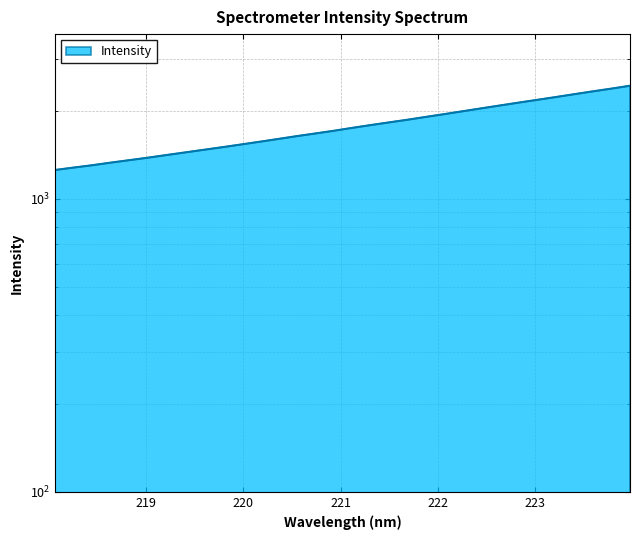

Rank the categories by value from lowest to highest.

218.0596, 218.2508, 218.442, 218.6332, 218.8244, 219.0156, 219.2067, 219.3979, 219.589, 219.7801, 219.9712, 220.1623, 220.3533, 220.5444, 220.7354, 220.9264, 221.1174, 221.3083, 221.4993, 221.6902, 221.8812, 222.0721, 222.263, 222.4538, 222.6447, 222.8355, 223.0264, 223.2172, 223.408, 223.5987, 223.7895, 223.9802